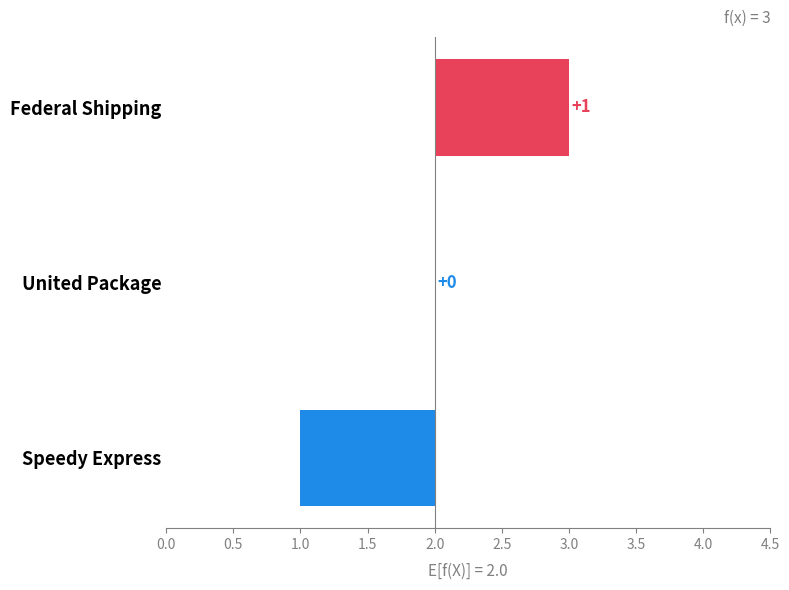

Does the chart contain stacked bars?

No